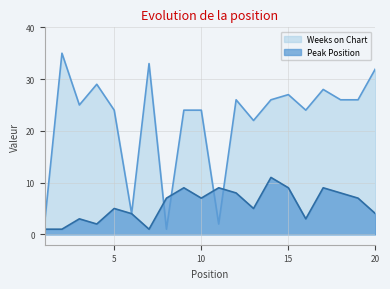

At which category does Peak Position reach its first local peak?

3